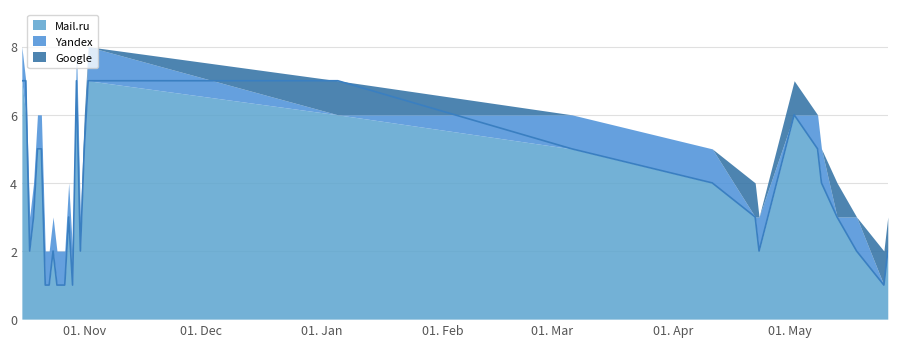

Rank the series by their average value, from highest to lowest.

Mail.ru, Yandex, Google